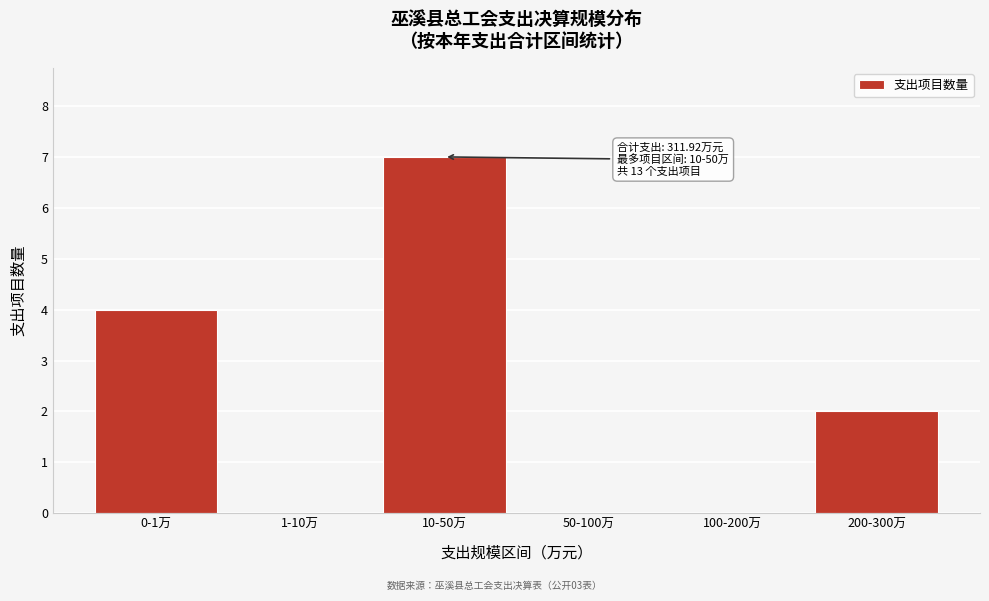

Reading left to right, extract all data points from this chart.

0-1万=4	1-10万=0	10-50万=7	50-100万=0	100-200万=0	200-300万=2